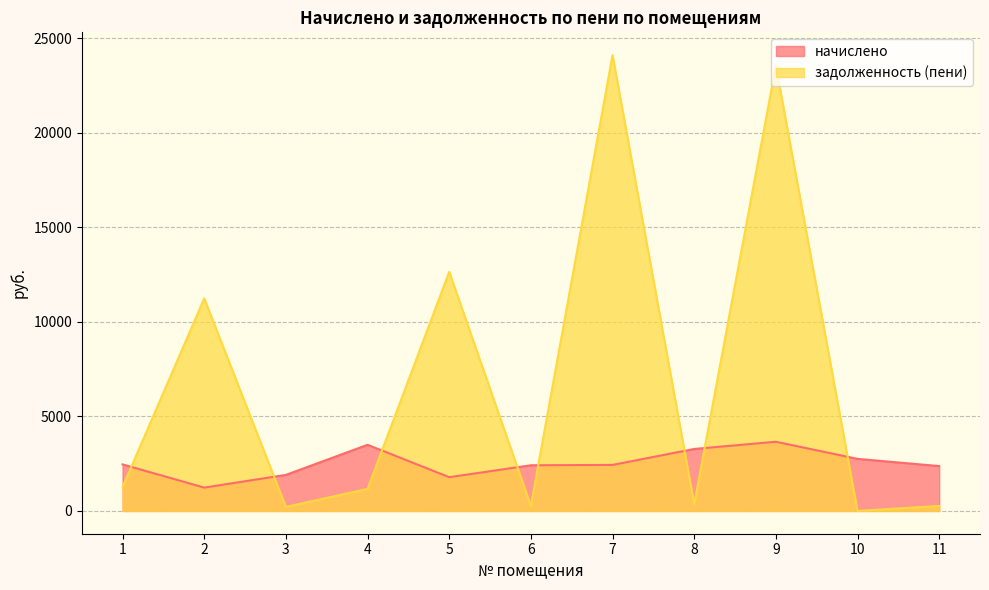

How many lines are shown in the chart?

2